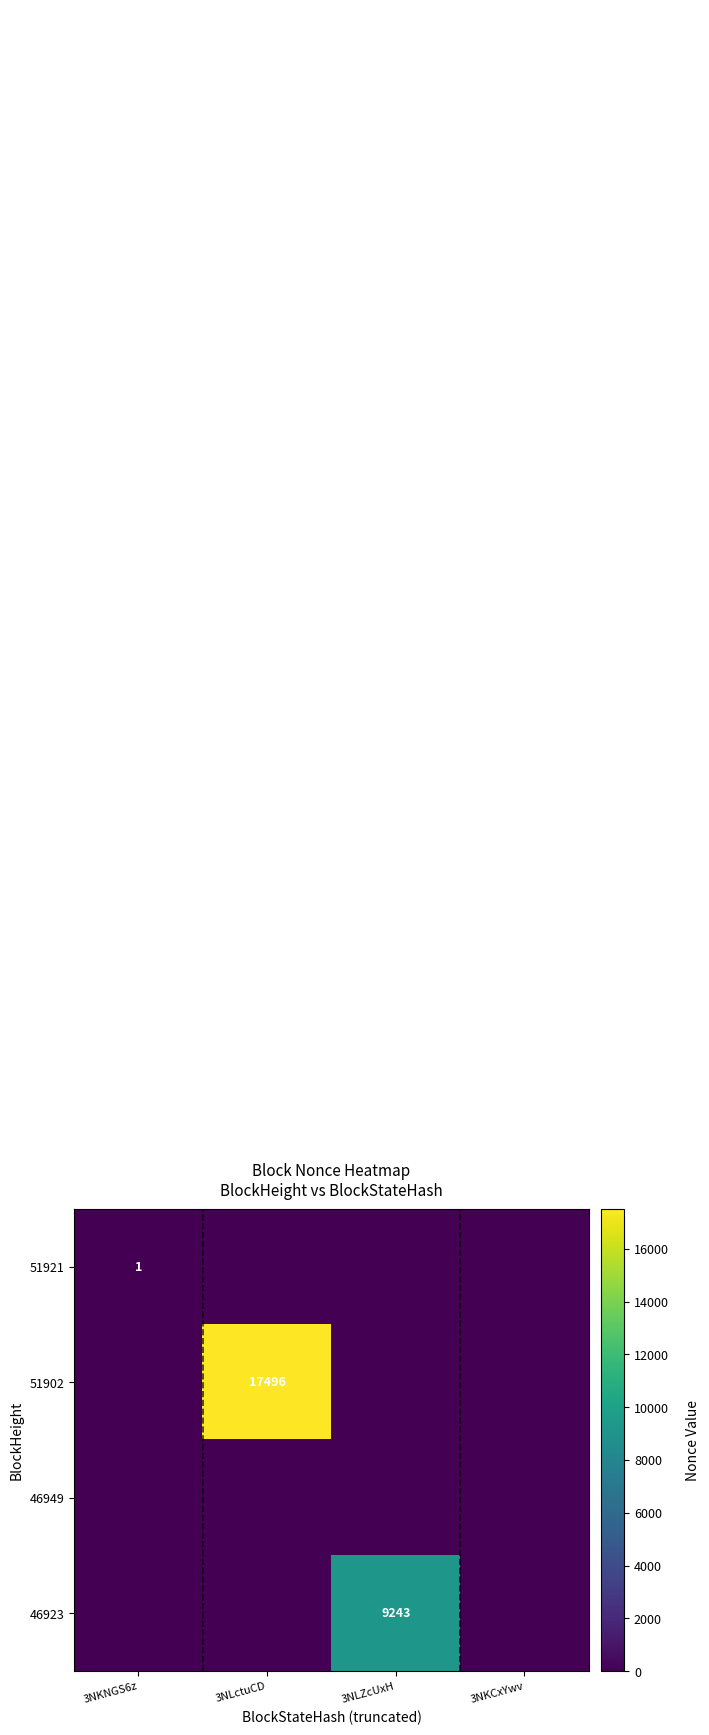

The 46923 series shows 9243 at 3NLZcUxH. True or false?

True